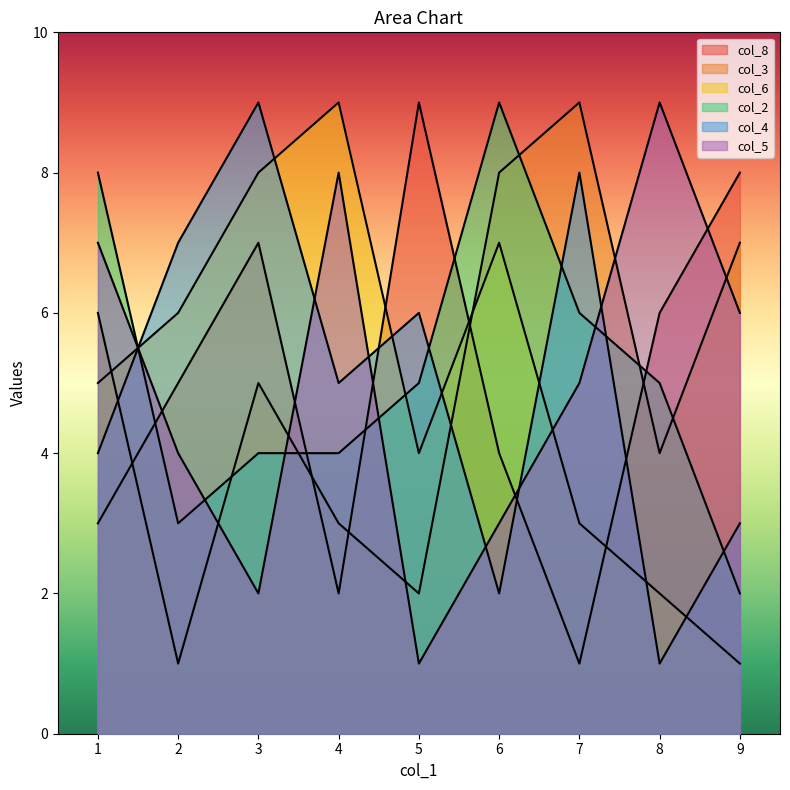

Where does the col_5 series first go above 6?

1